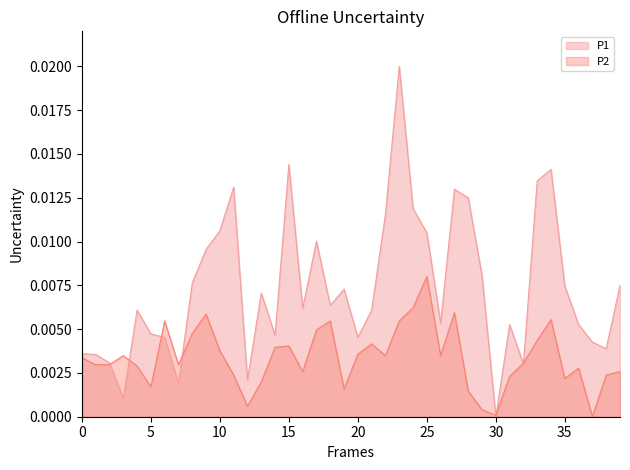

True or false: P2 has more than 1 interior local peaks.

True